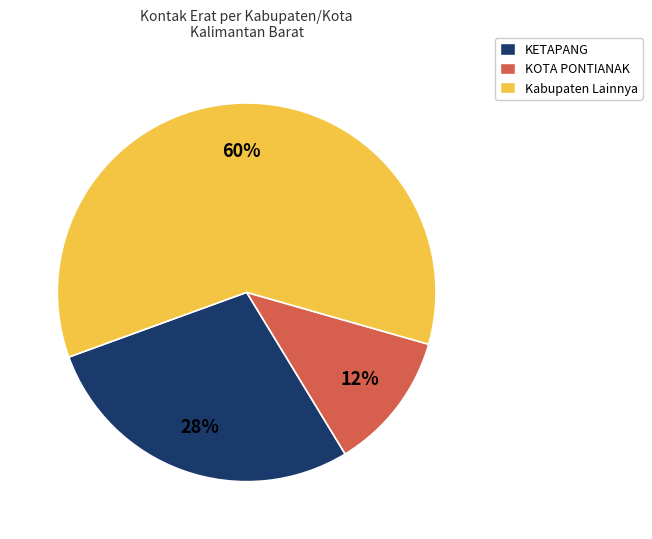

To the nearest percent, what is the difference between the KETAPANG and Kabupaten Lainnya slice percentages?

32%